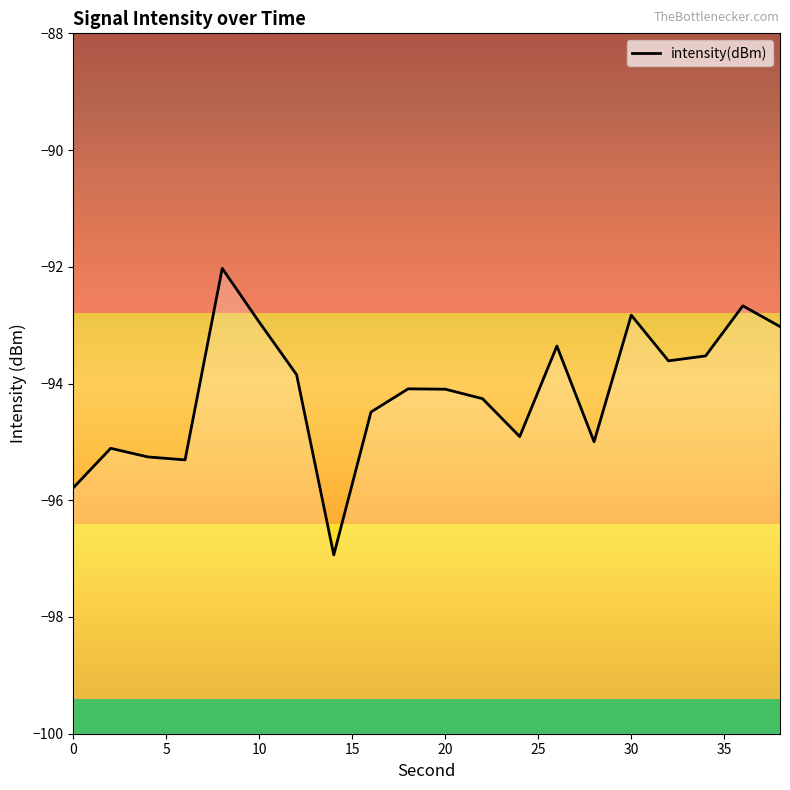

How many categories are shown in the chart?

20